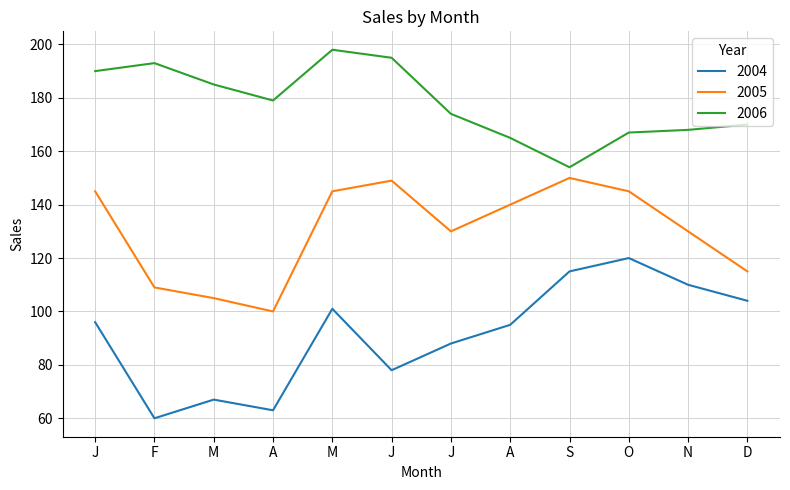

What are all the series names shown in the legend?

2004, 2005, 2006